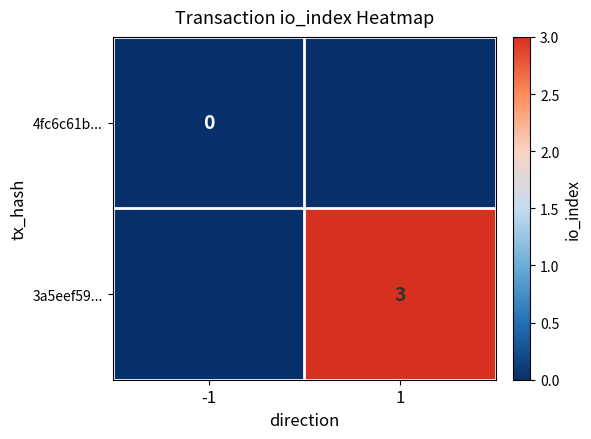

What is the maximum value shown in the chart?

3